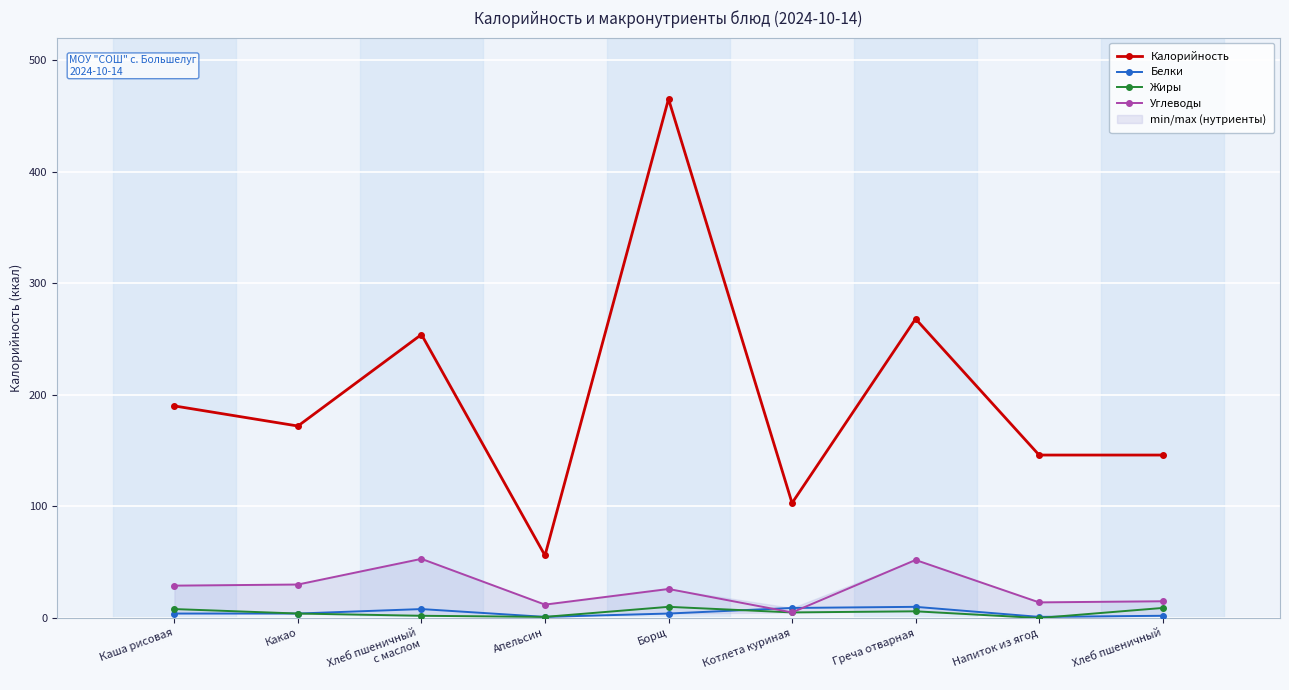

Which category has the lowest value in the Белки series?

Апельсин